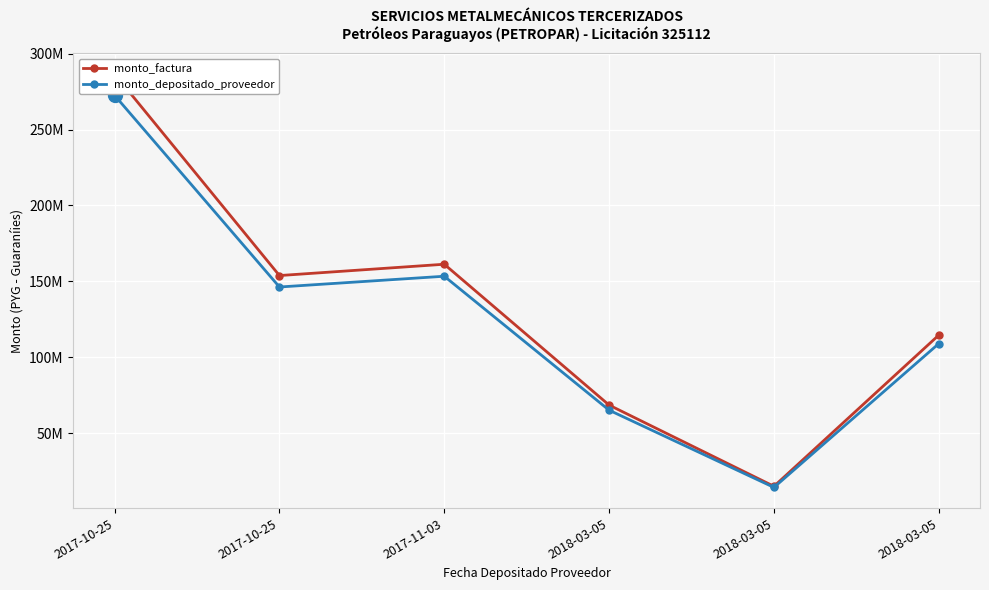

At which label is monto_factura closest to 150791000?

2017-10-25